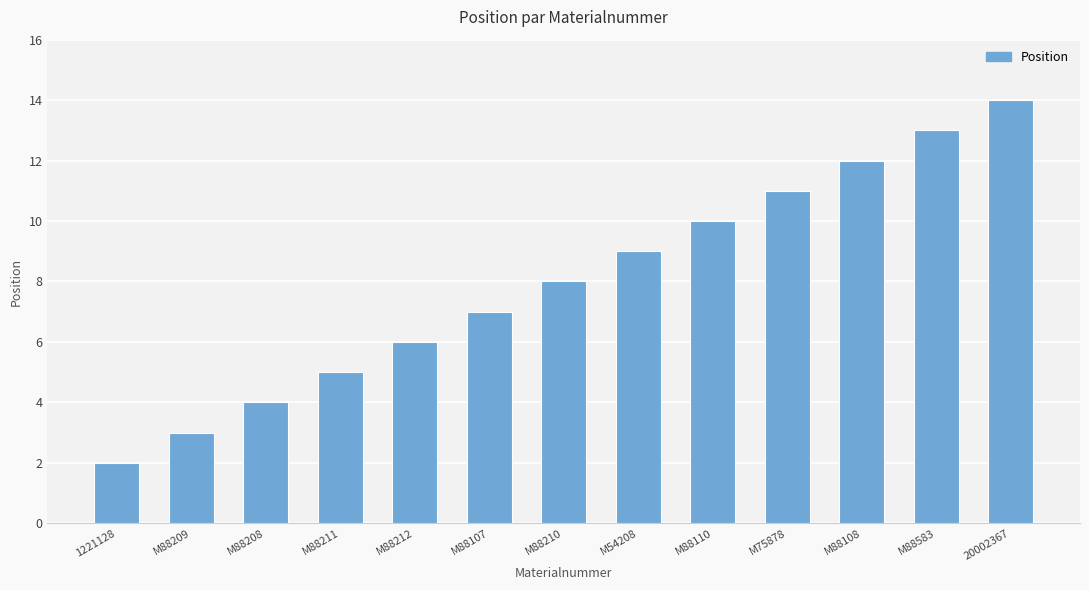

List the labels in order of value, smallest first.

1221128, M88209, M88208, M88211, M88212, M88107, M88210, M54208, M88110, M75878, M88108, M88583, 20002367